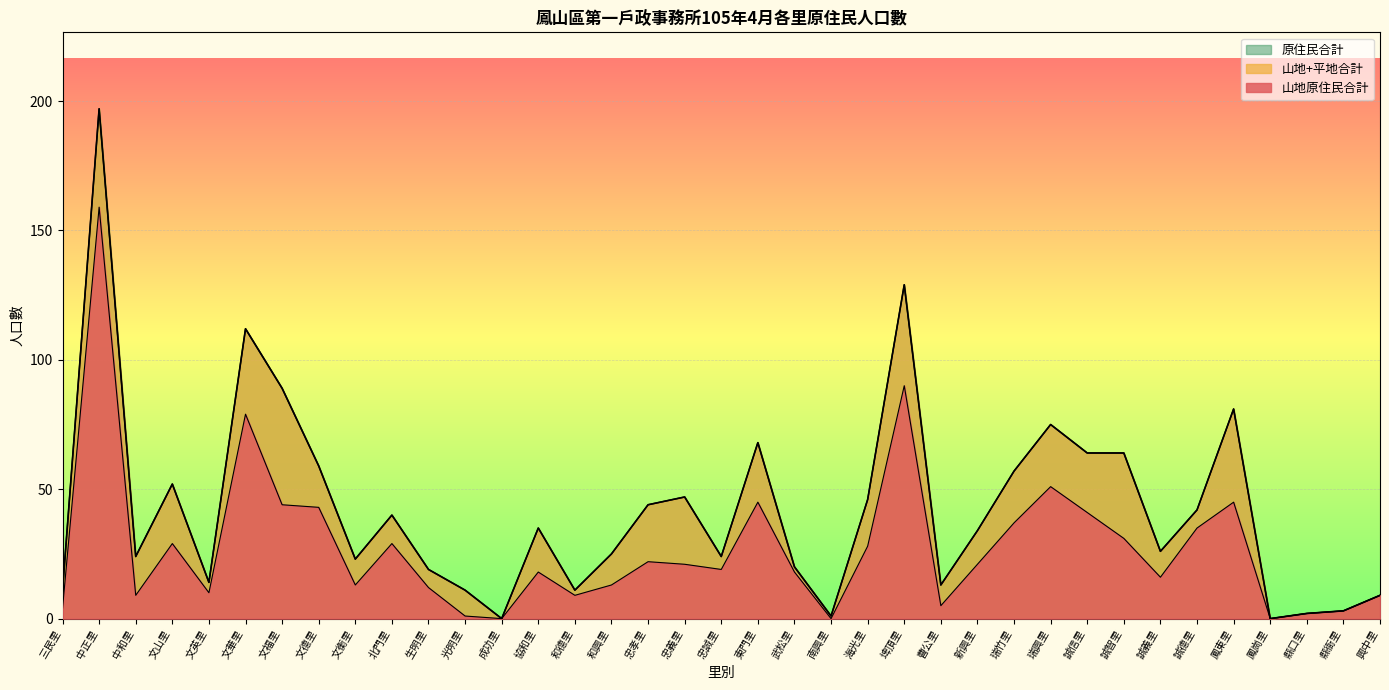

How many lines are shown in the chart?

3